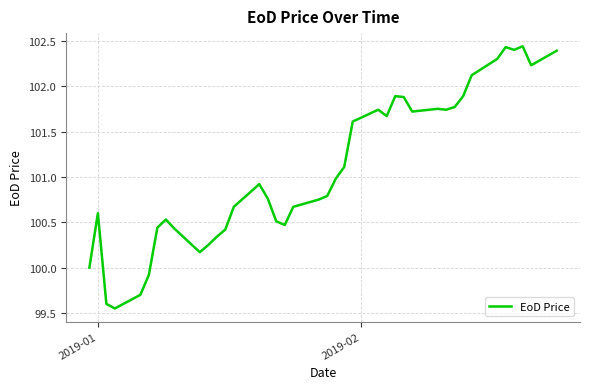

What is the difference between the maximum and minimum values?

2.9